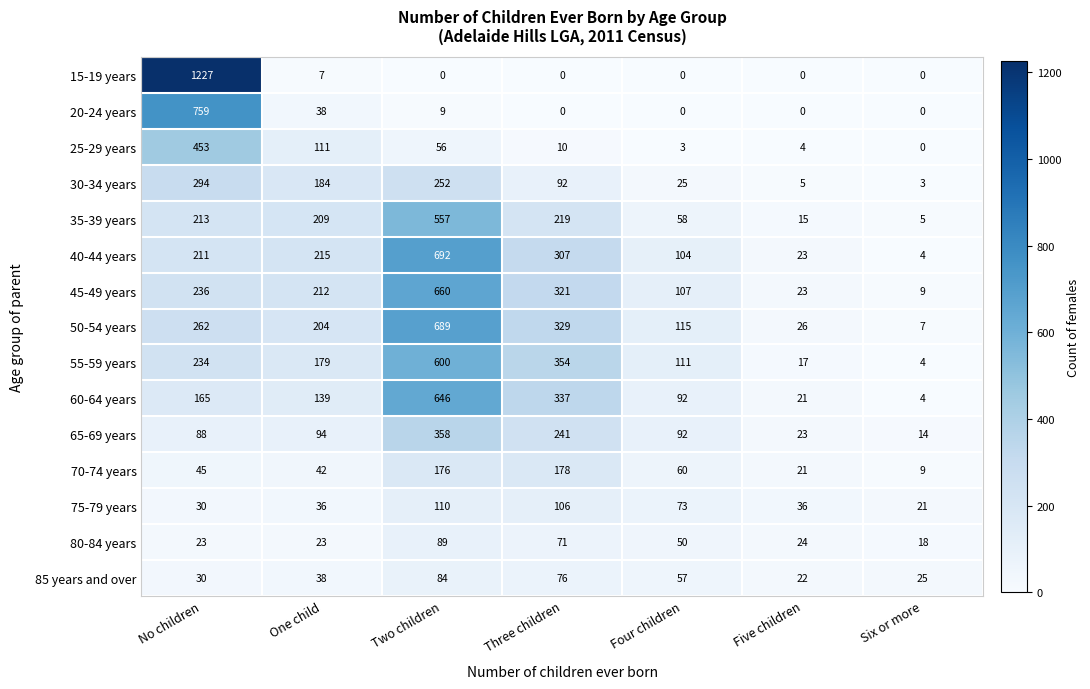

The 60-64 years series shows 165 at No children. True or false?

True